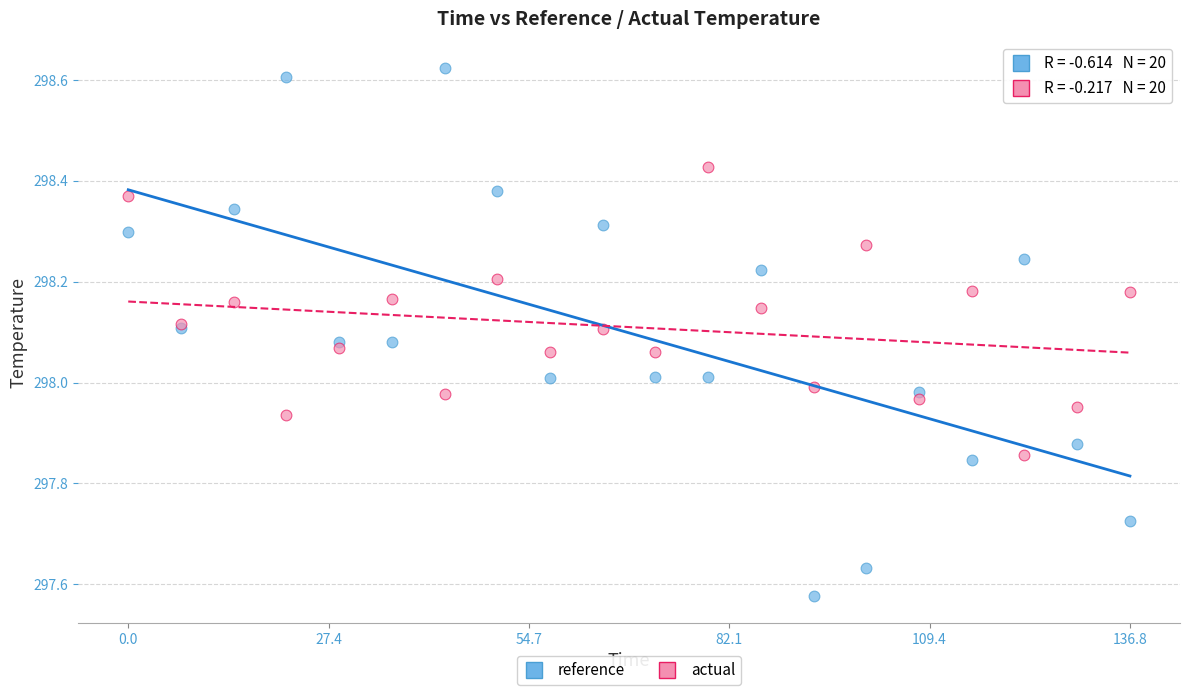

Which series reaches the minimum Y coordinate?

reference